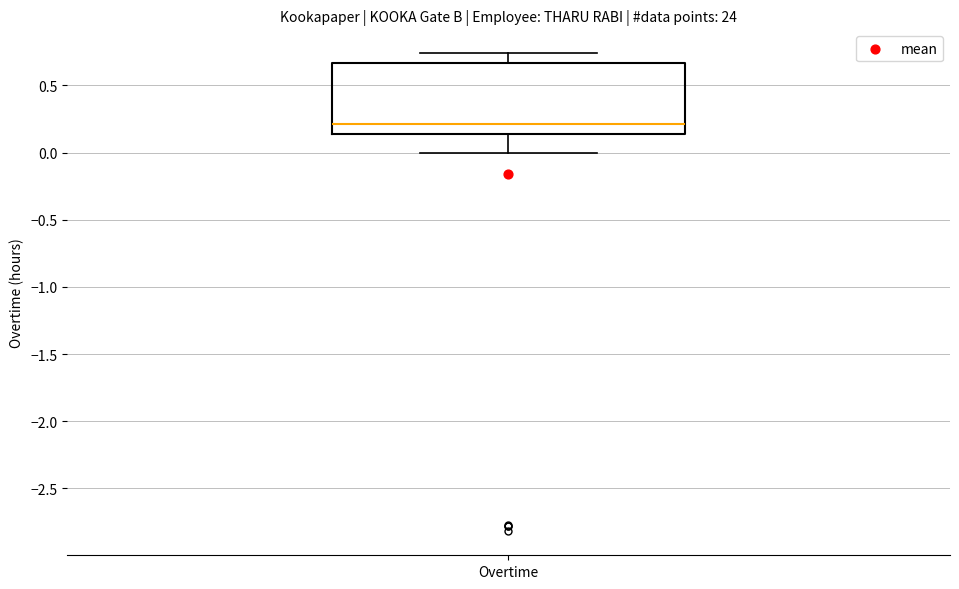

Read this box plot against the y-axis: the position of the median line, the range covered by the box, and the ends of both whiskers. The values are not printed on the chart, so give them approximately, as read against the axis.

median 0.20, box 0.15 to 0.65, whiskers 0.00 to 0.75